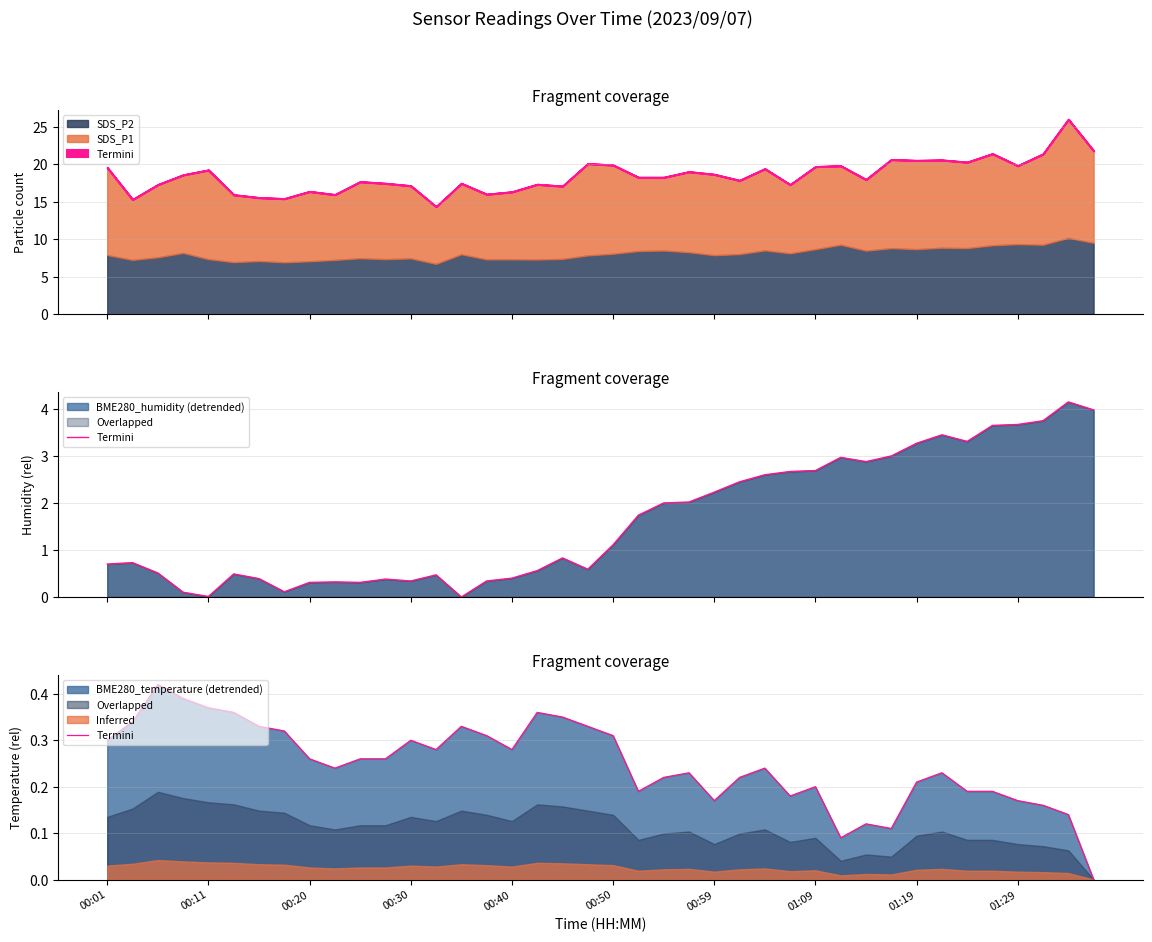

What is the change in value from 00:20 to 25?

-0.2